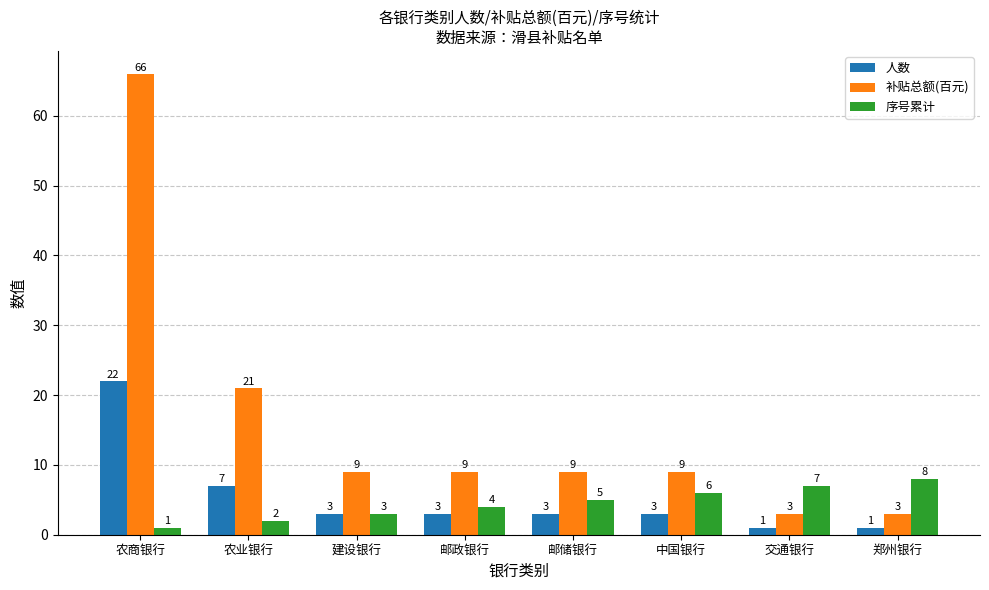

What is the difference between the maximum and second lowest values in the 人数 series?

21